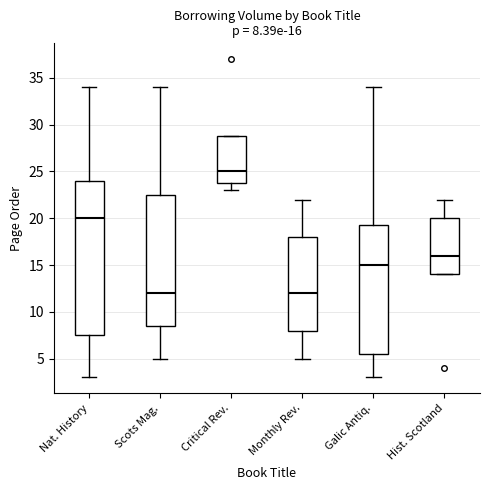

Which box is the tallest, from its lower edge to its upper edge?

Nat. History